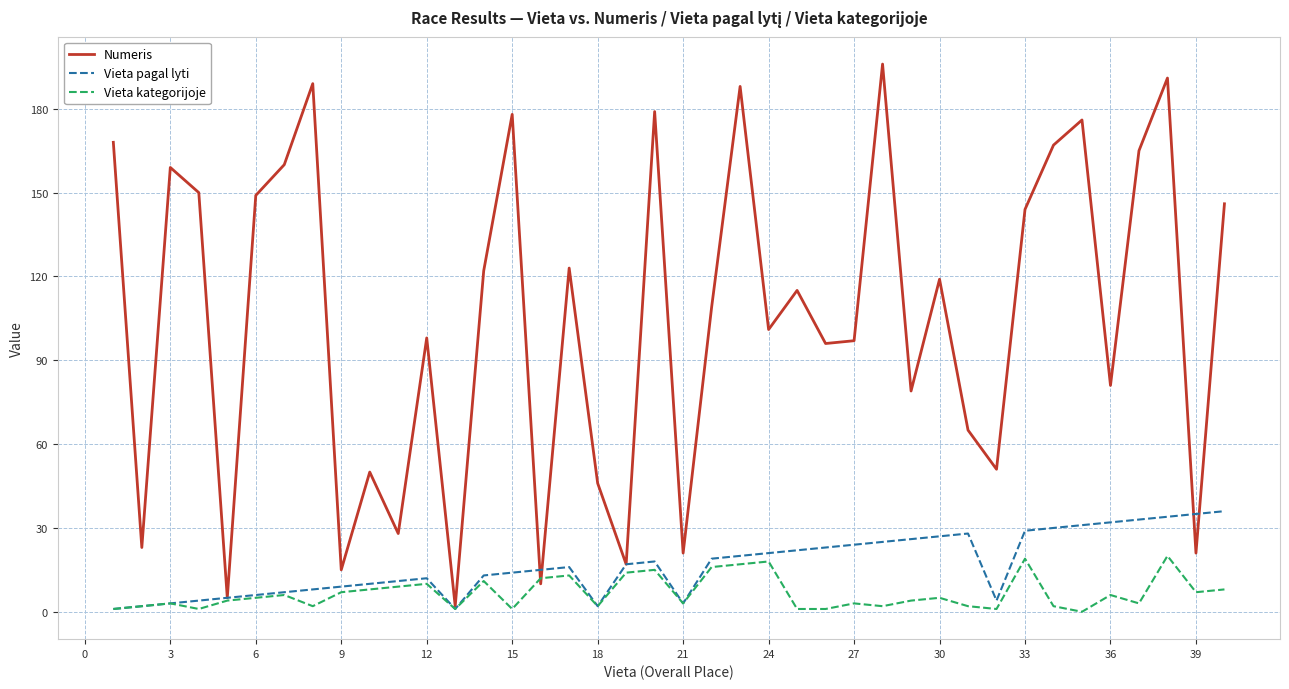

What is the highest value of the Numeris series?

196